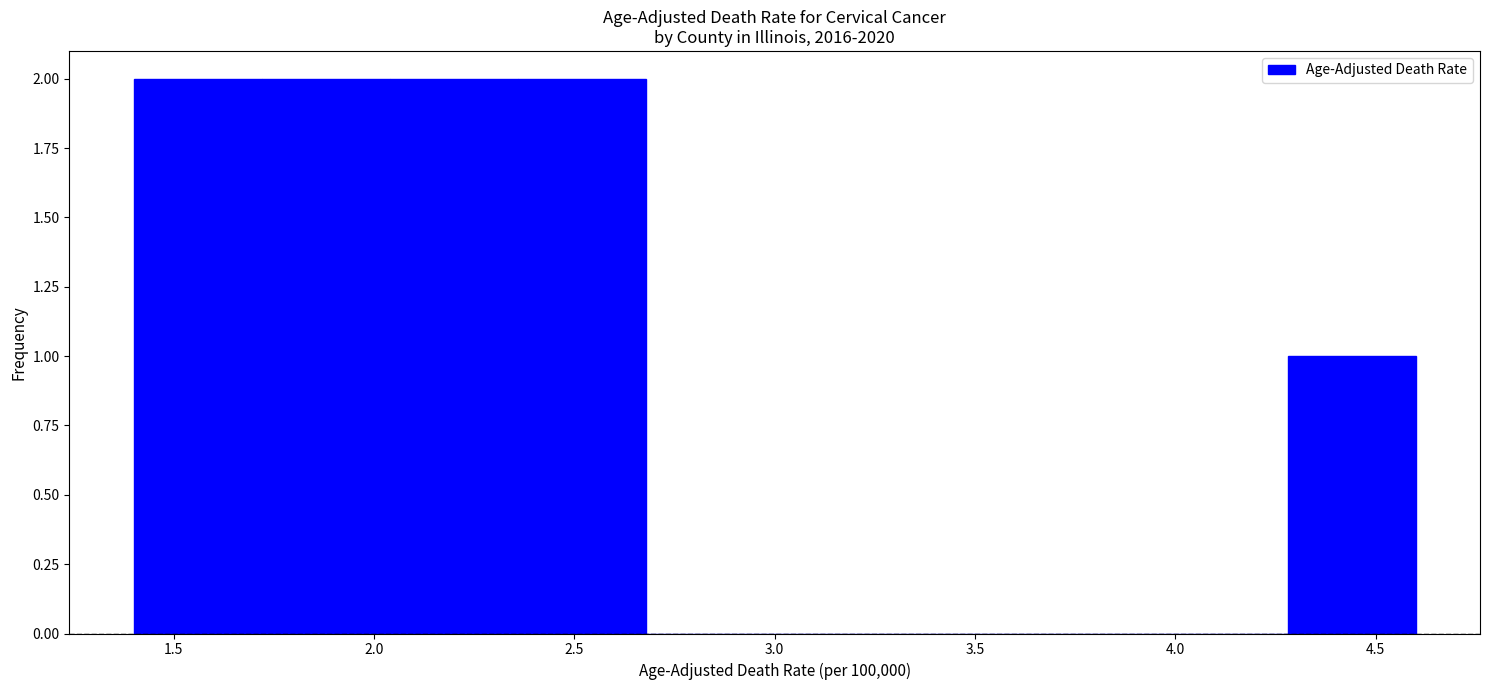

Reading left to right, transcribe this chart: for each bar, give the range it covers on the x-axis and its height. Neither the bar edges nor the heights are printed on the chart, so give them approximately, as read against the axes.

1.40 to 1.72: 2
1.72 to 2.04: 2
2.04 to 2.36: 2
2.36 to 2.68: 2
2.68 to 3.00: 0
3.00 to 3.32: 0
3.32 to 3.64: 0
3.64 to 3.96: 0
3.96 to 4.28: 0
4.28 to 4.60: 1